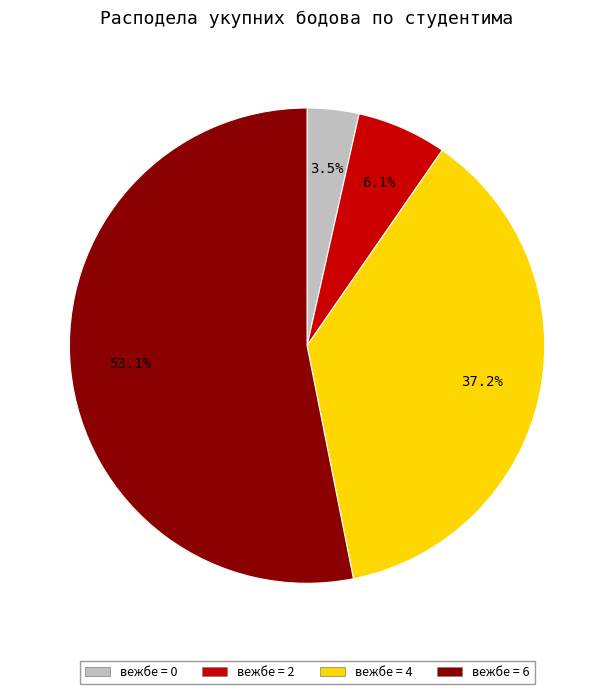

Is there any slice that represents more than half of the pie?

Yes